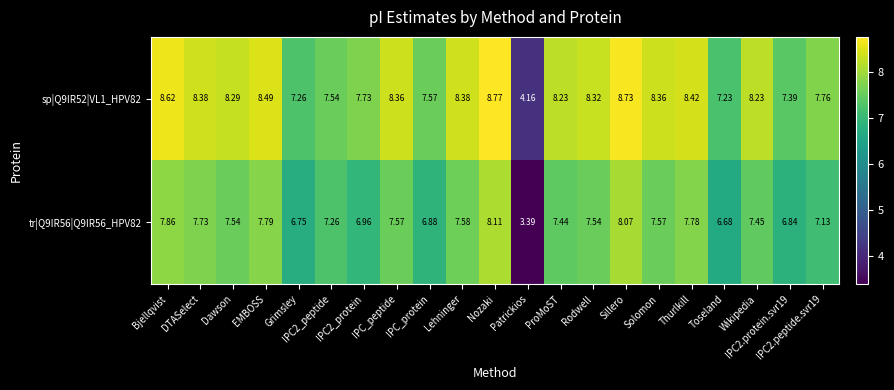

How many categories are shown in the chart?

21